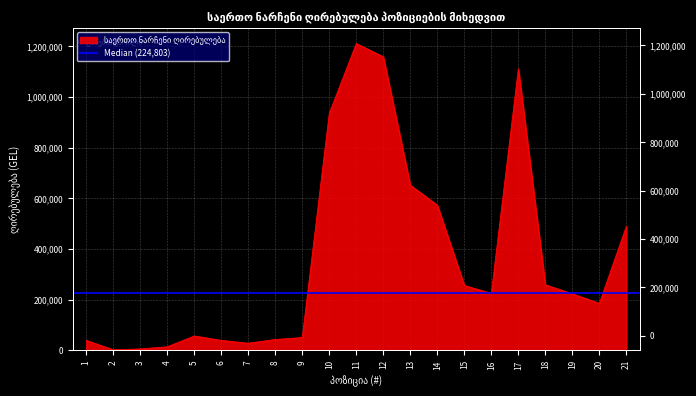

Where is the first local maximum?

5